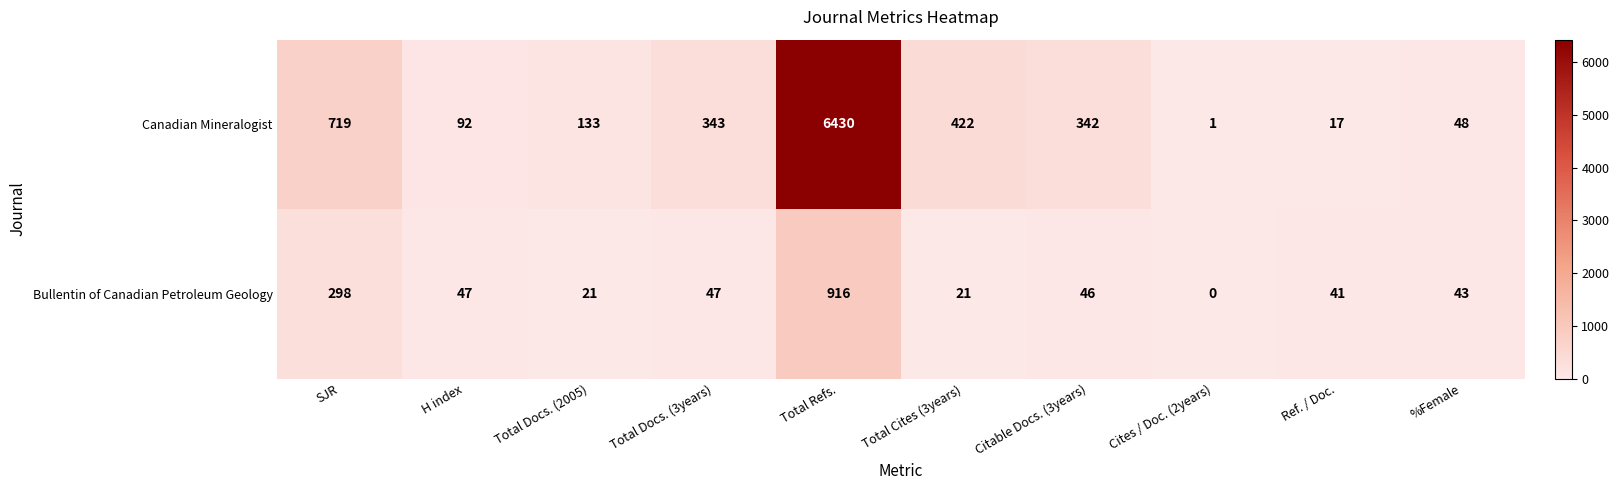

Reading left to right, extract all data points from this chart.

Canadian Mineralogist: SJR=719	H index=92	Total Docs. (2005)=133	Total Docs. (3years)=343	Total Refs.=6430	Total Cites (3years)=422	Citable Docs. (3years)=342	Cites / Doc. (2years)=1	Ref. / Doc.=17	%Female=48
Bullentin of Canadian Petroleum Geology: SJR=298	H index=47	Total Docs. (2005)=21	Total Docs. (3years)=47	Total Refs.=916	Total Cites (3years)=21	Citable Docs. (3years)=46	Cites / Doc. (2years)=0	Ref. / Doc.=41	%Female=43